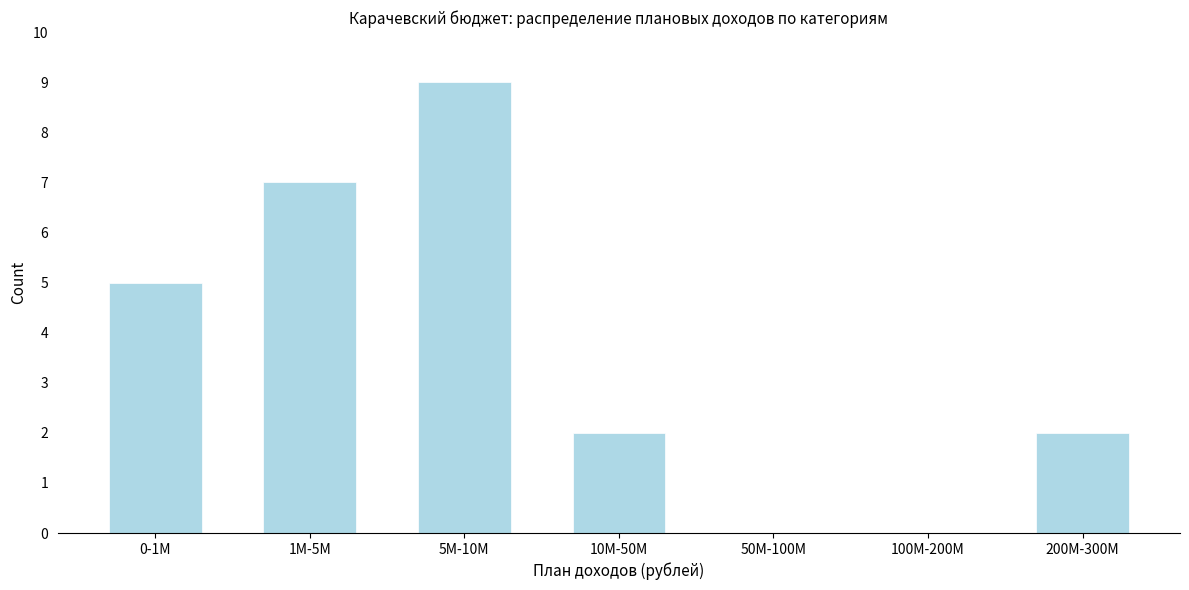

Reading right to left, what are all the values shown in this chart?

200M-300M=2	100M-200M=0	50M-100M=0	10M-50M=2	5M-10M=9	1M-5M=7	0-1M=5